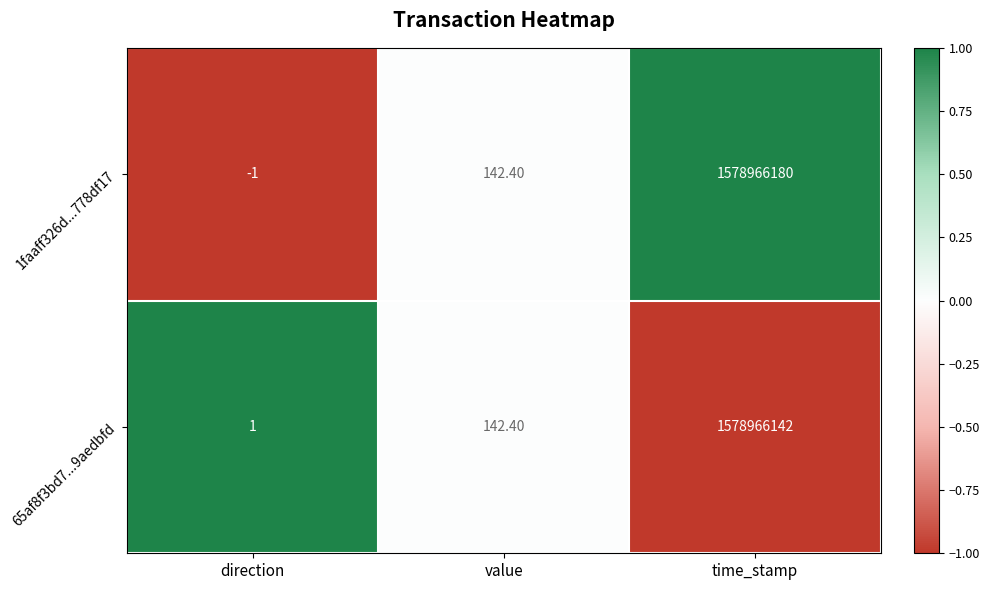

Where does the 1faaff326d...778df17 series first go above 142?

value